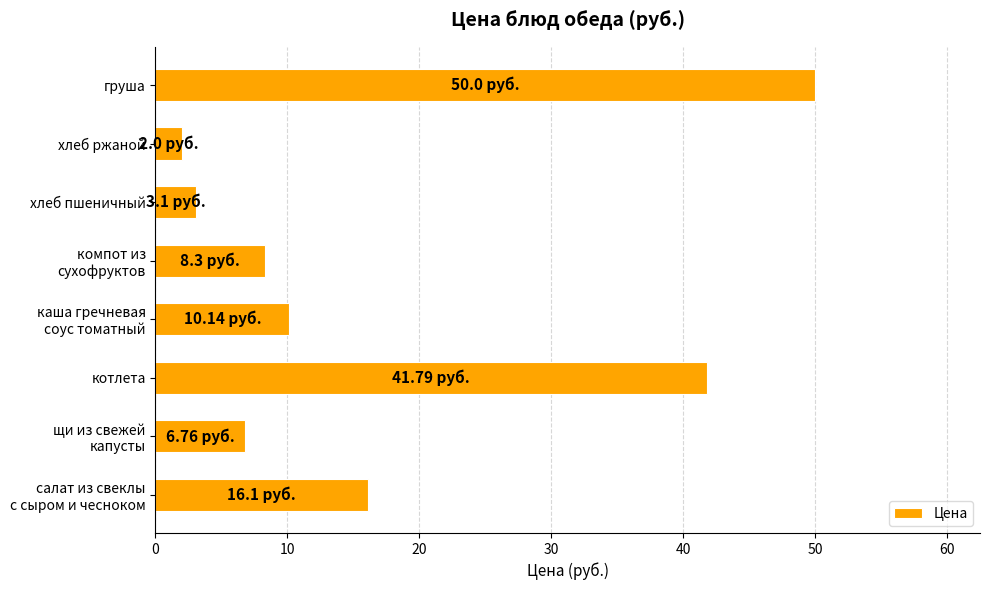

Which has a higher value, груша or хлеб ржаной?

груша